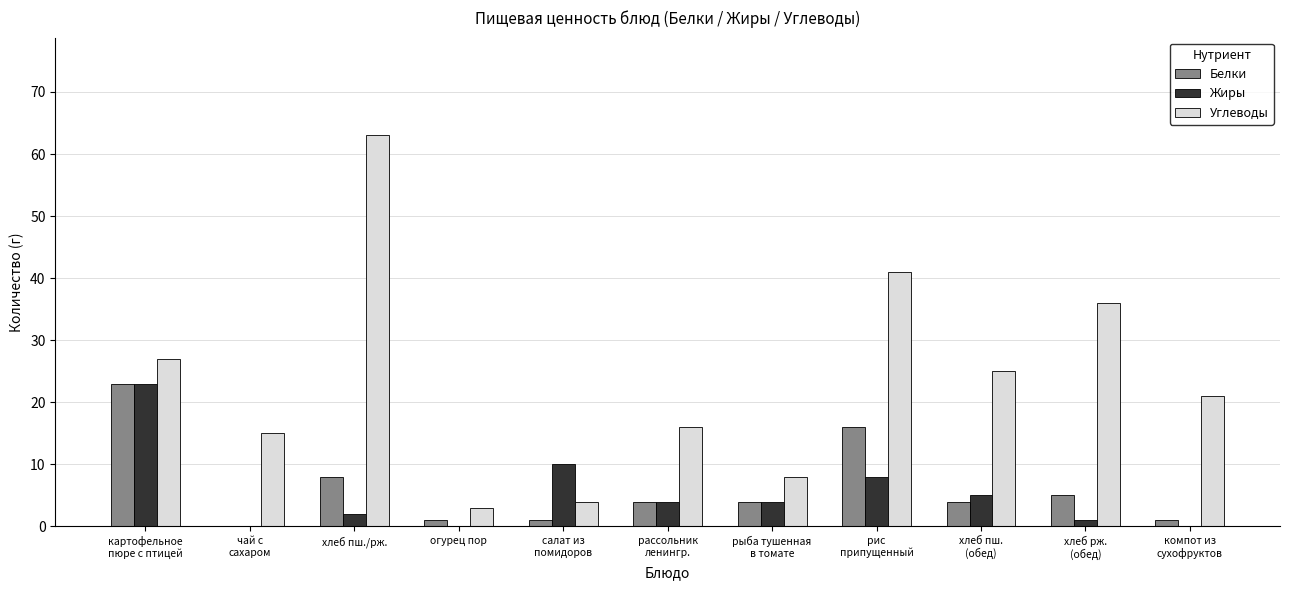

What is the total value across all series at рыба тушенная
в томате?

16